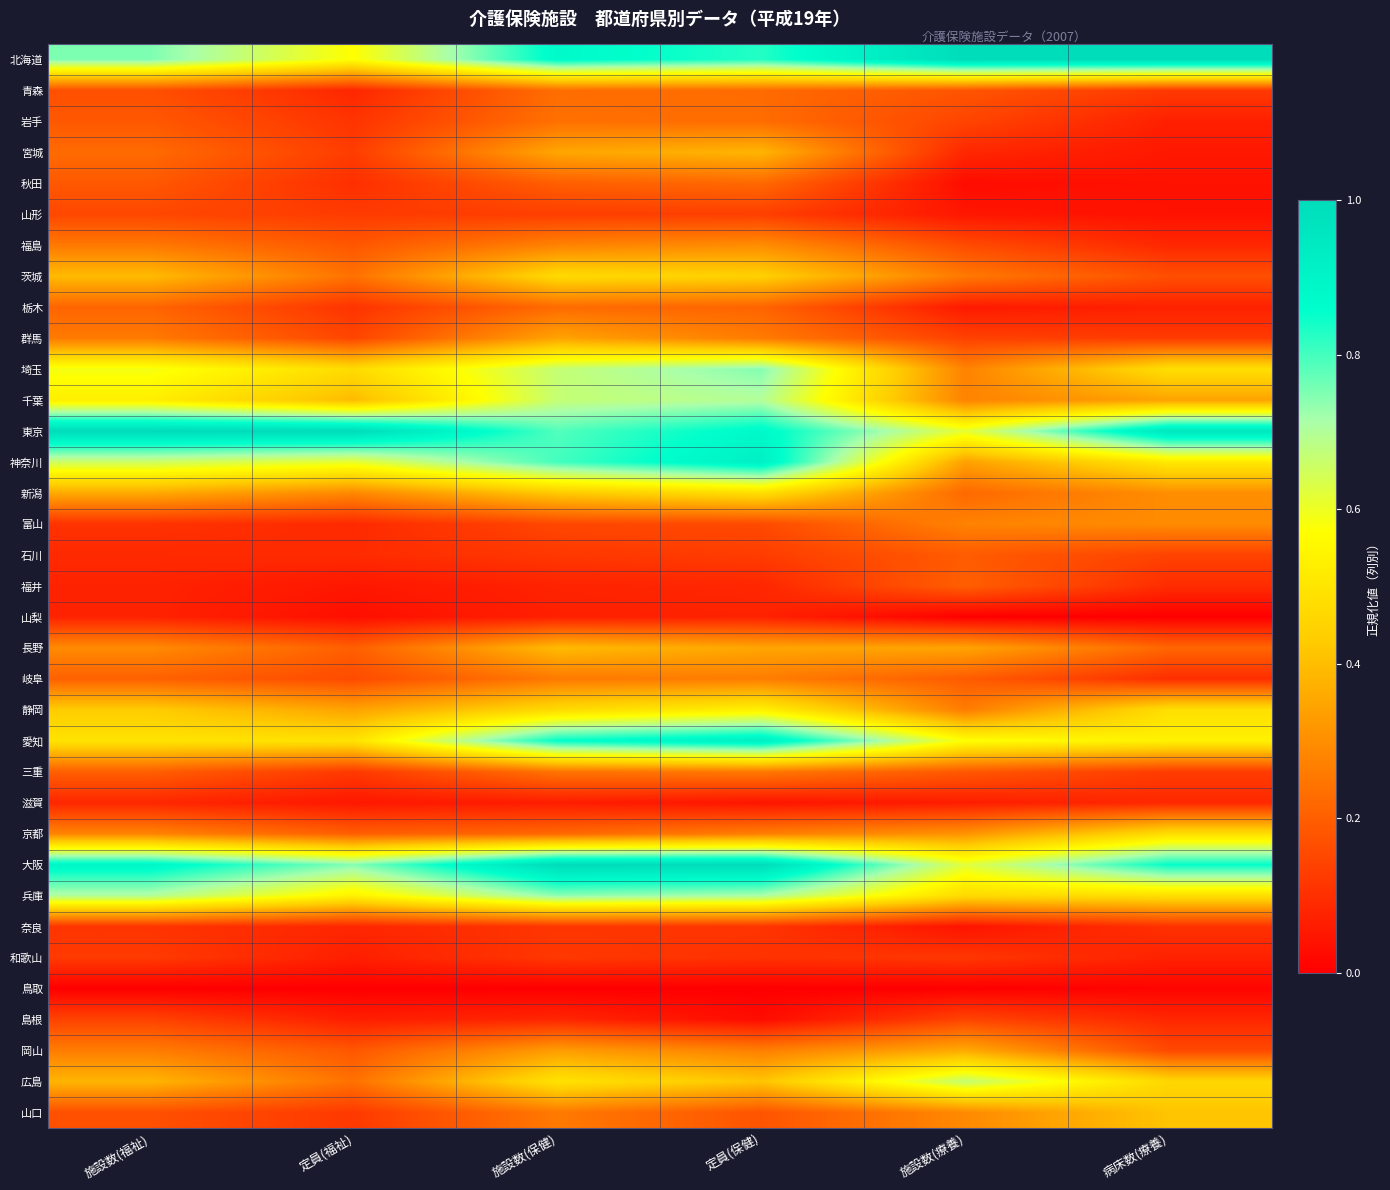

What is the difference between the highest and lowest values at 施設数(療養)?

1.0